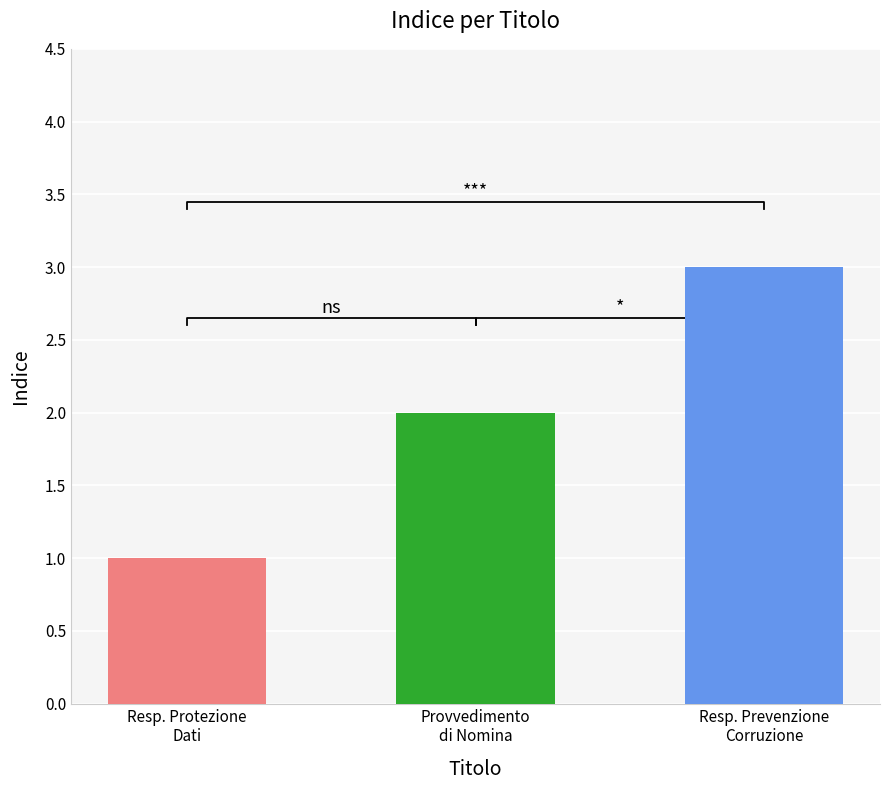

Which has a higher value, Provvedimento di nomina Responsabile dei Dati or Responsabile della Protezione dei Dati?

Provvedimento di nomina Responsabile dei Dati